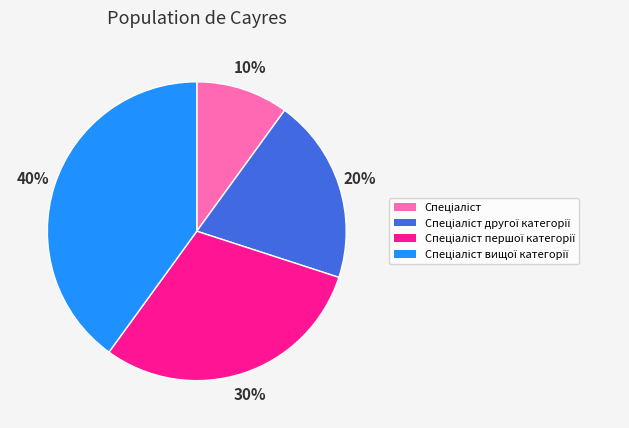

To the nearest percent, what is the difference between the largest and smallest slice percentages?

30%